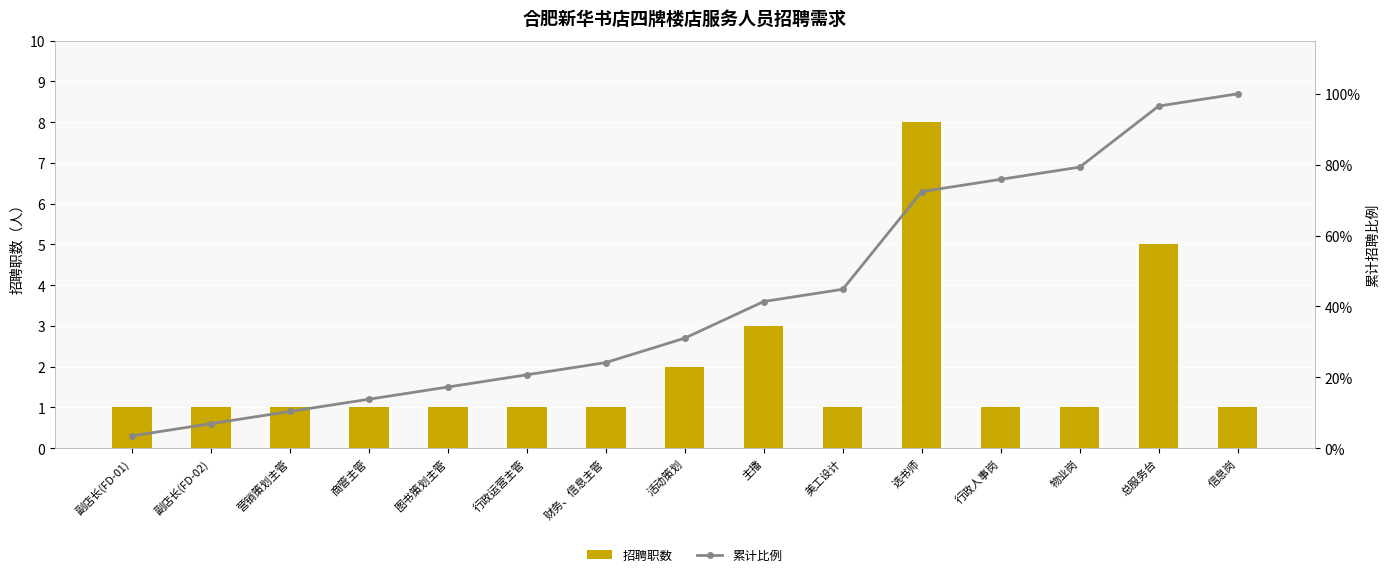

Reading left to right, extract all data points from this chart.

招聘职数: 1.0	1.0	1.0	1.0	1.0	1.0	1.0	2.0	3.0	1.0	8.0	1.0	1.0	5.0	1.0
累计比例: 0.0	0.1	0.1	0.1	0.2	0.2	0.2	0.3	0.4	0.4	0.7	0.8	0.8	1.0	1.0